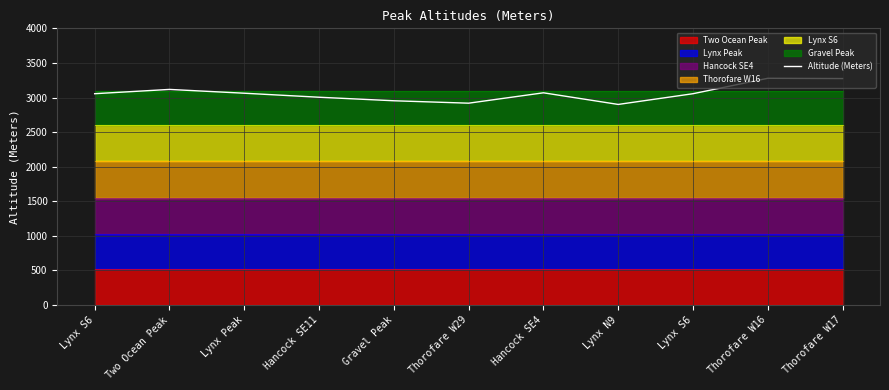

The value at Lynx Peak is 1406. True or false?

False